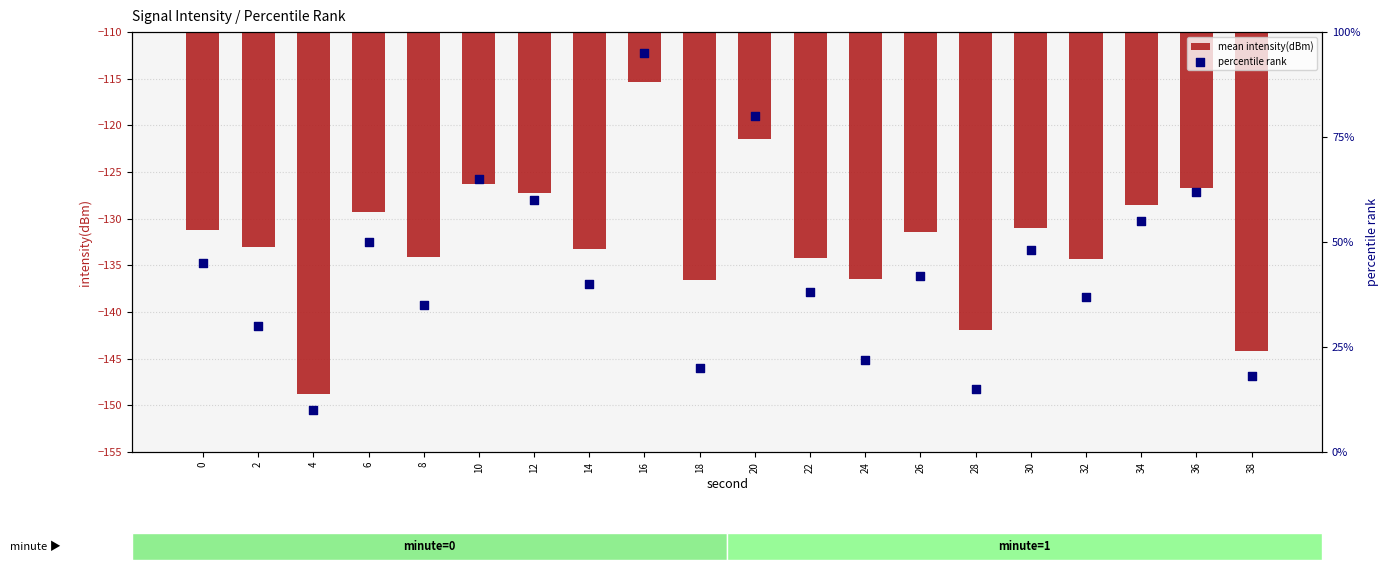

Which series has the largest total across all categories?

percentile rank